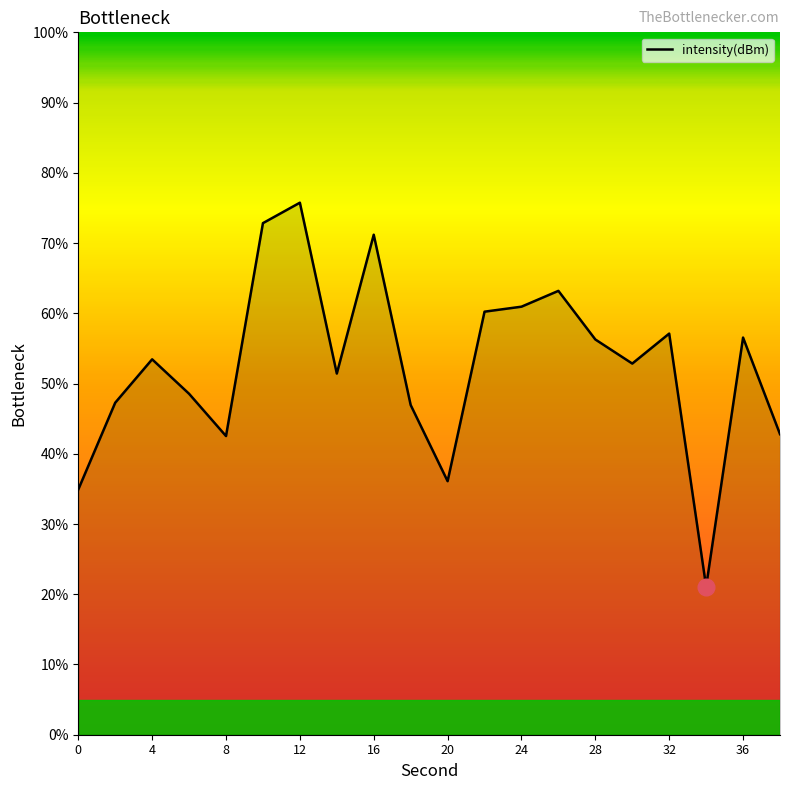

Count the number of categories in the chart.

20